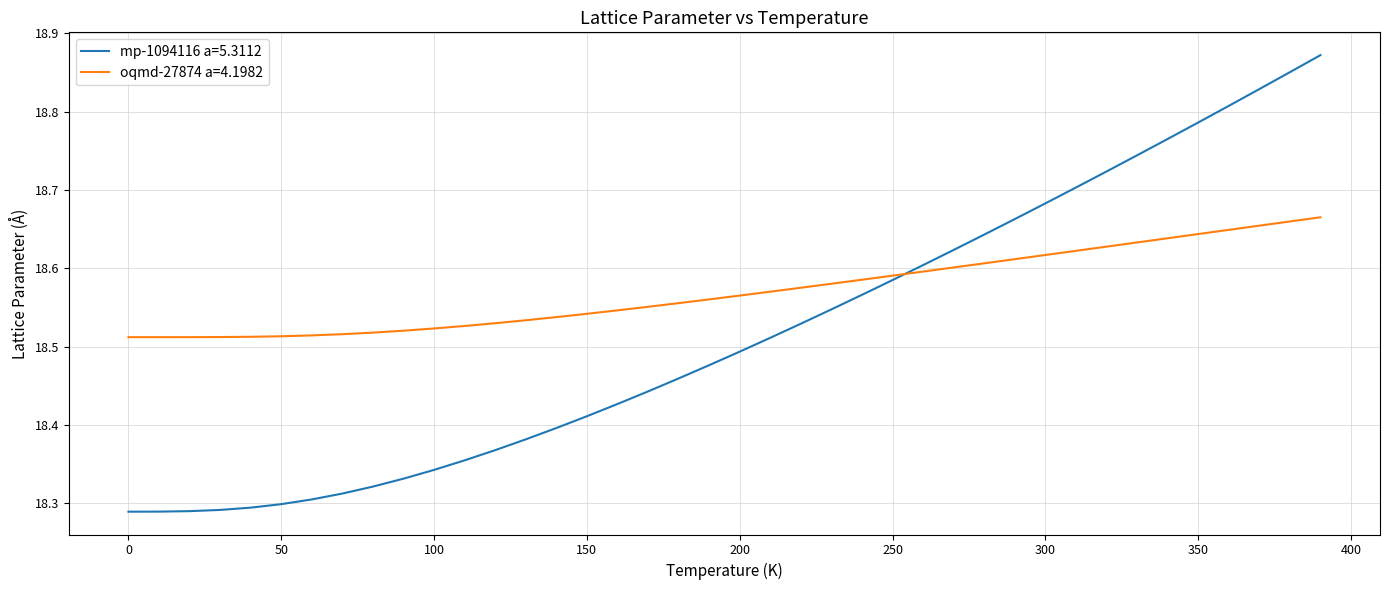

List the series in order of their peak value, highest first.

mp-1094116 a=5.3112, oqmd-27874 a=4.1982